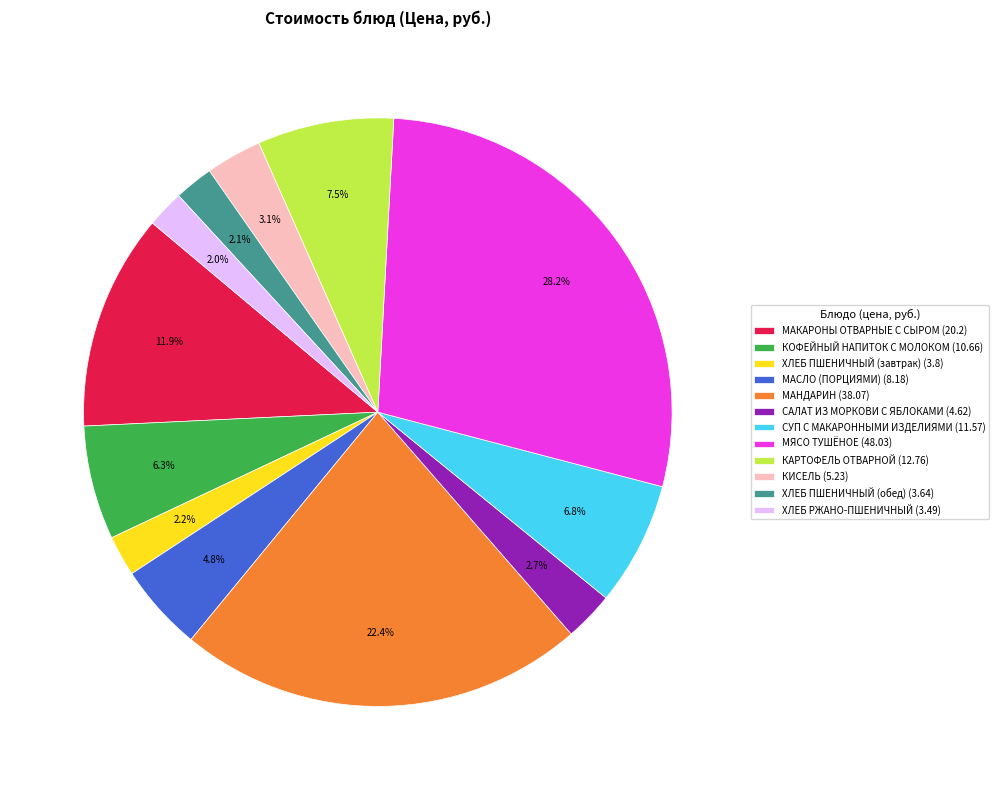

What is the ratio of the value at МАКАРОНЫ ОТВАРНЫЕ С СЫРОМ to the value at КОФЕЙНЫЙ НАПИТОК С МОЛОКОМ?

1.9